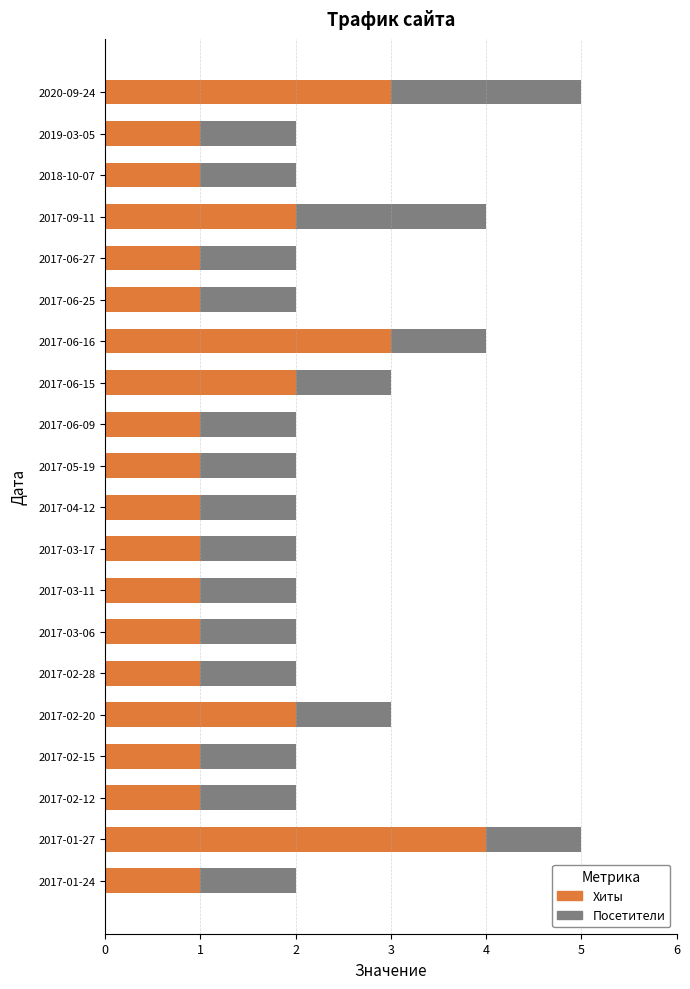

What is the sum of the Хиты values at 2017-06-15 and 2017-03-17?

3